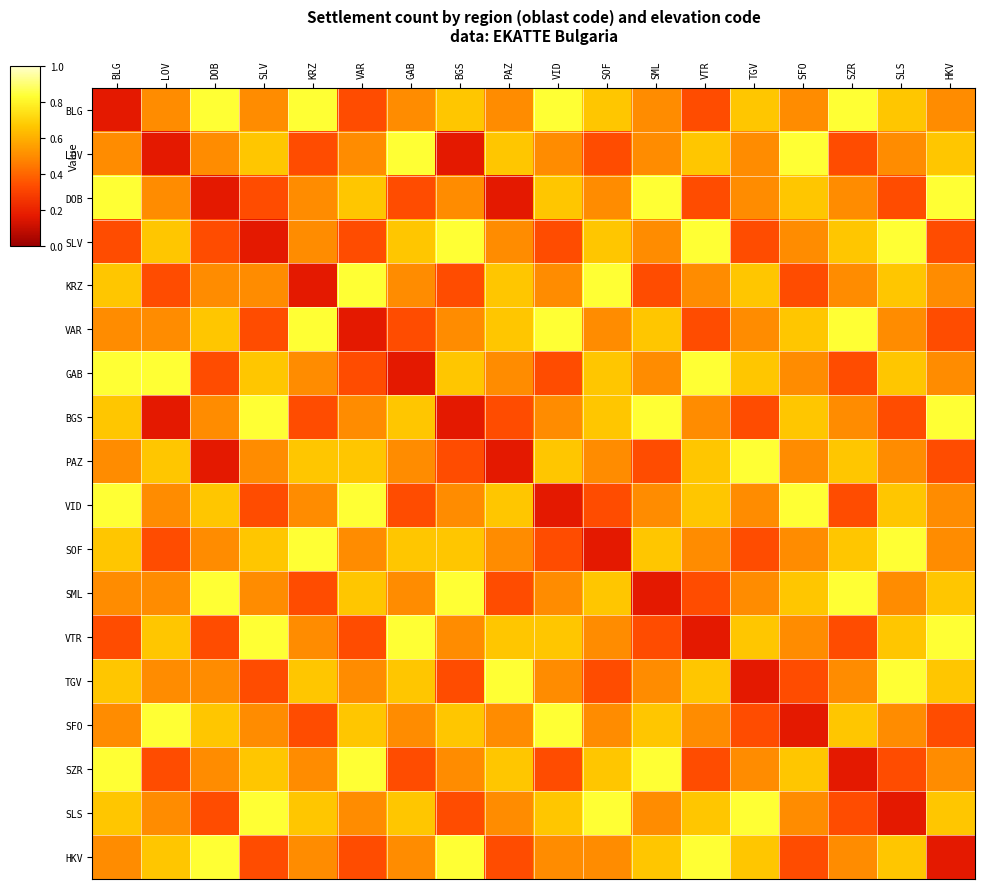

How many series are shown in this chart?

18